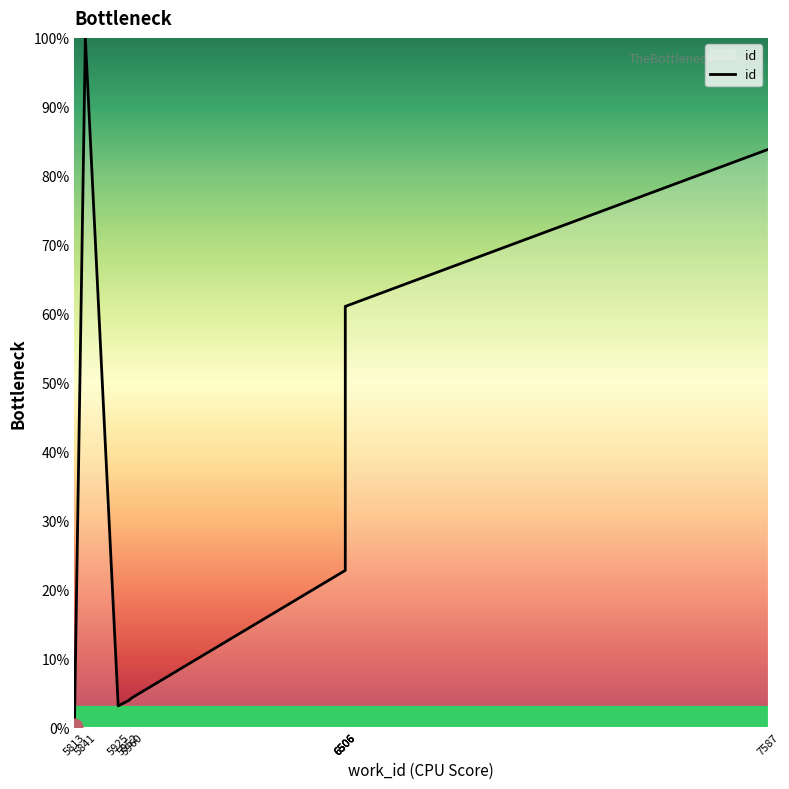

What is the change in value from 5925 to 6506?

+58.0